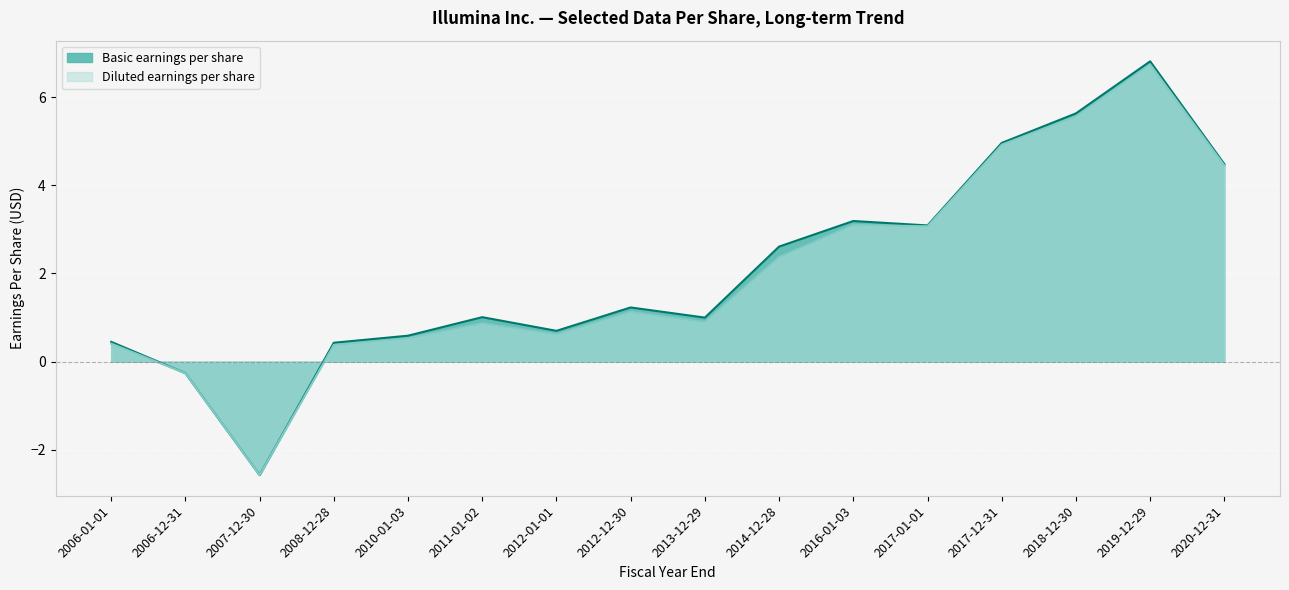

What is the label of the 16th point from the left?

2020-12-31